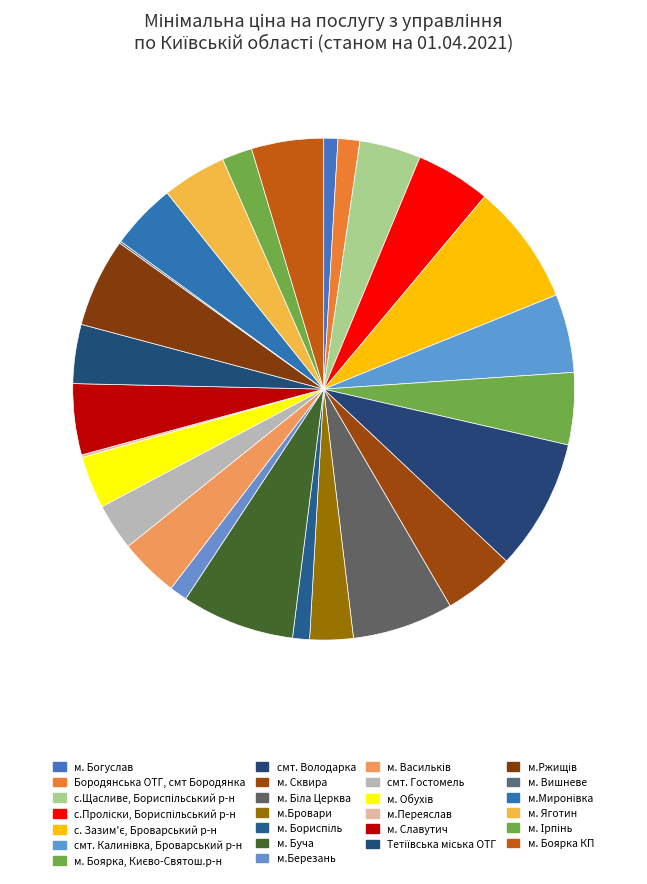

What percentage is NOT represented by м. Богуслав?

99.1%